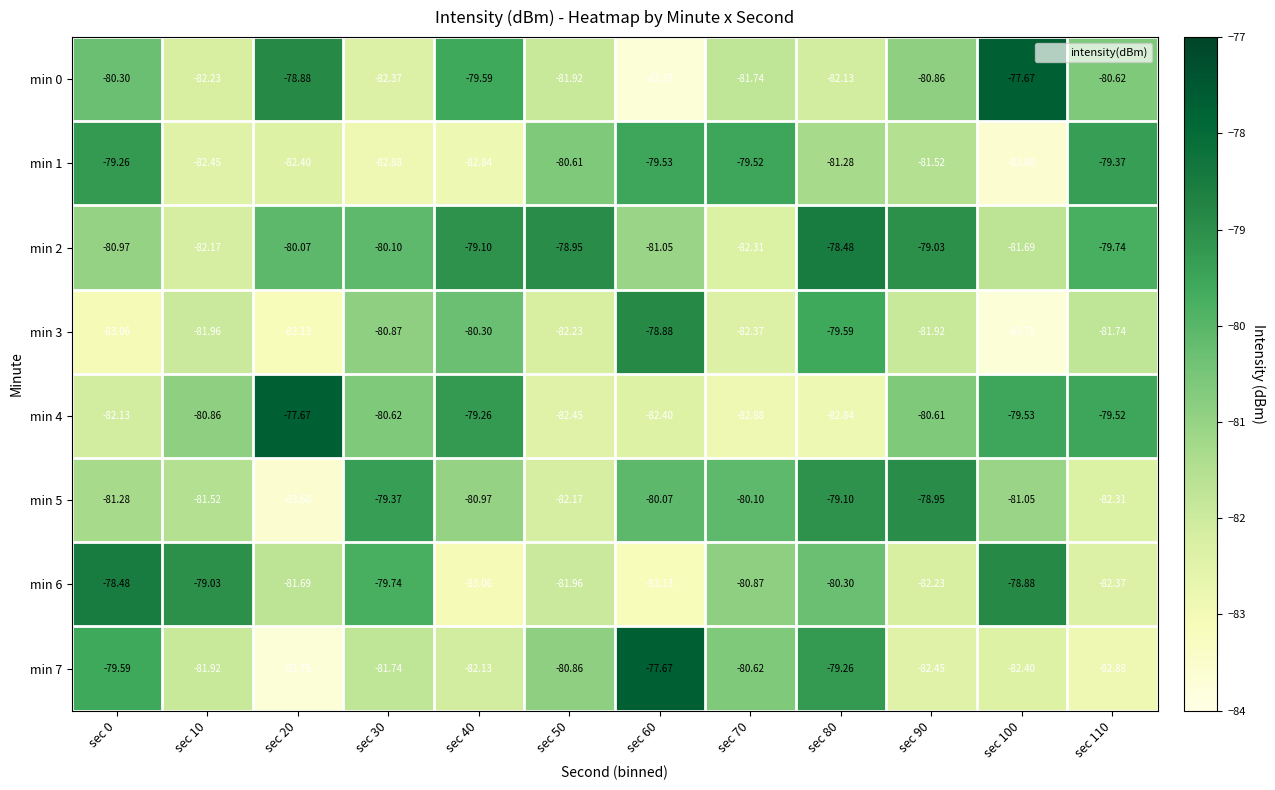

What is the greatest value displayed?

-77.7